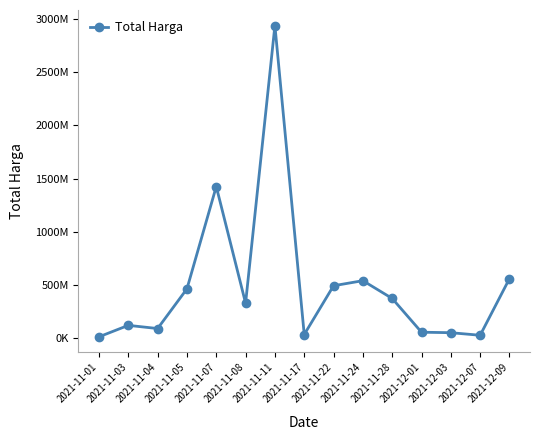

What is the sum of the values at 2021-12-03 and 2021-11-04?

142273075